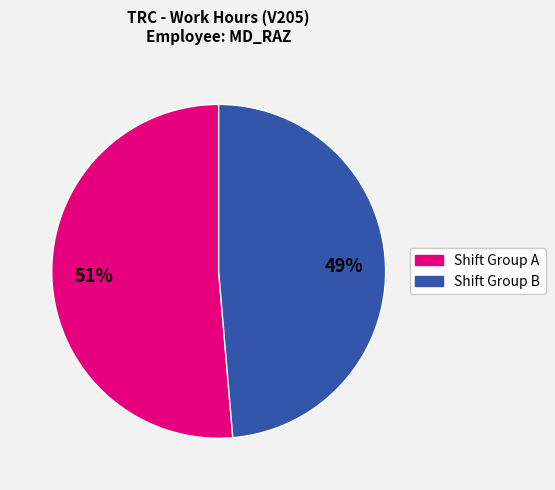

Does any single category account for the majority?

Yes